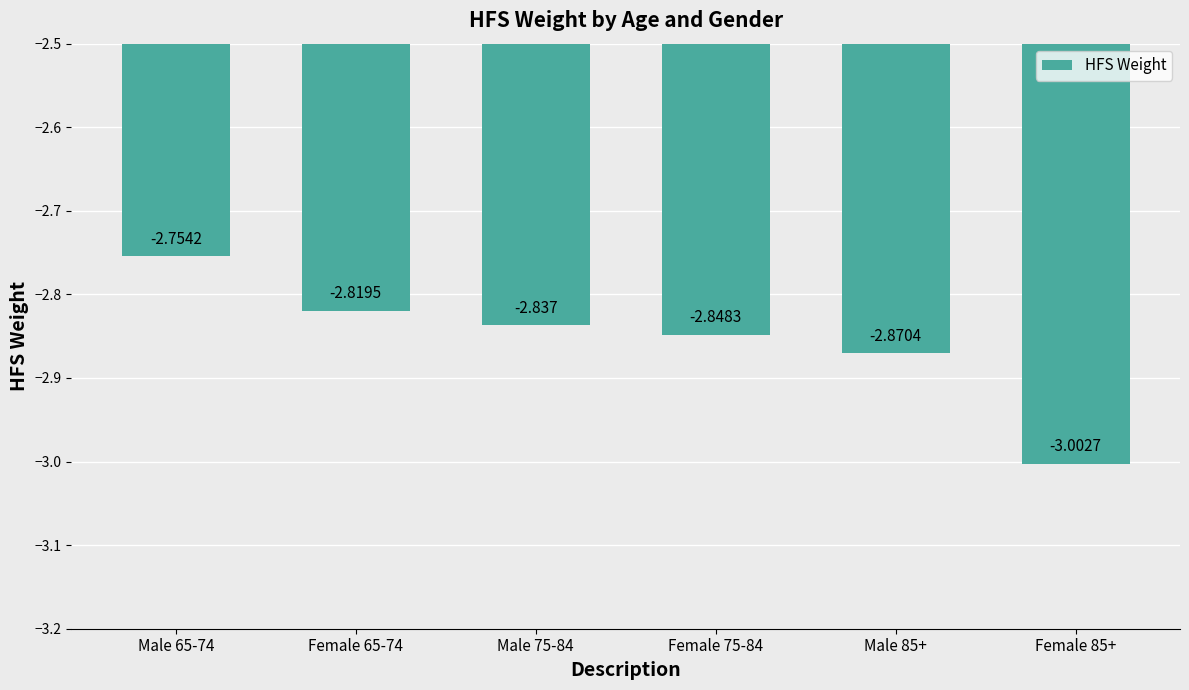

List the labels in order of value, largest first.

Male 65-74, Female 65-74, Male 75-84, Female 75-84, Male 85+, Female 85+